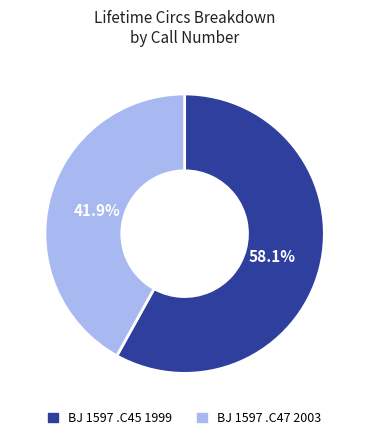

Is there a majority slice in this chart?

Yes